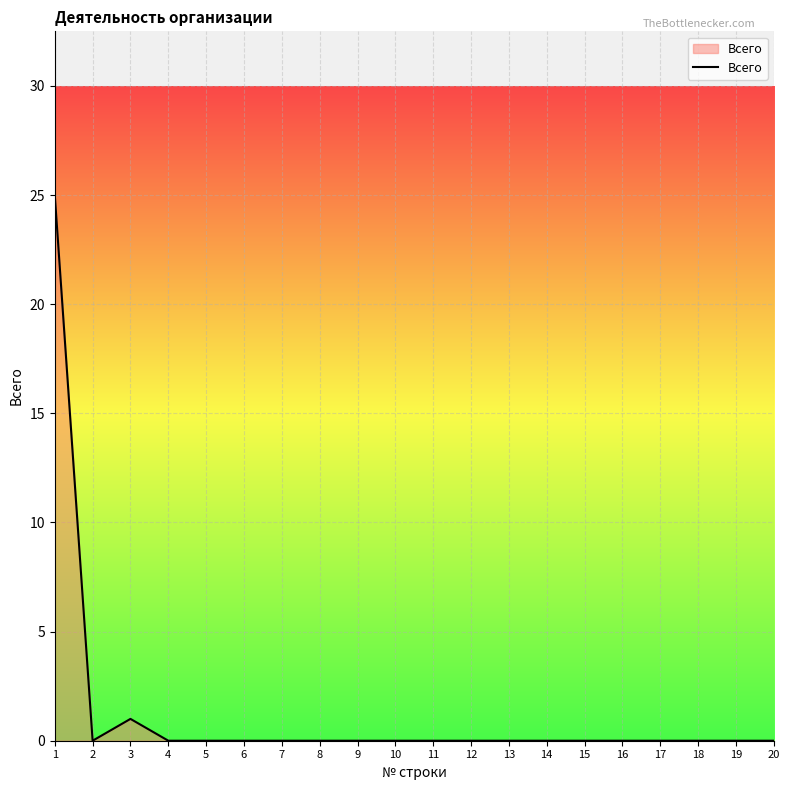

The value at 2 is 0. True or false?

True